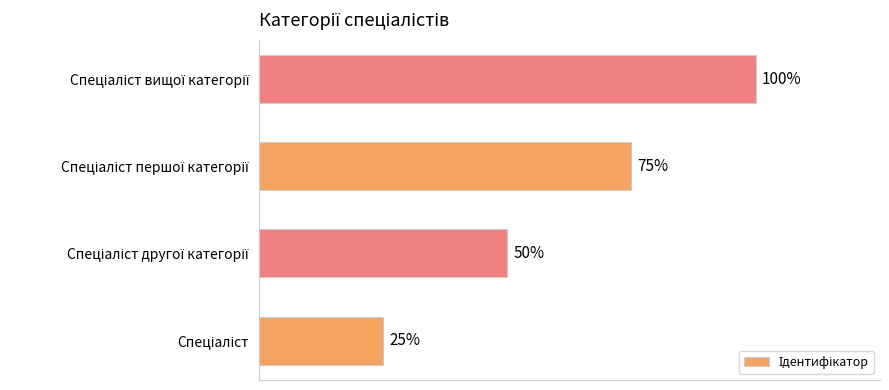

Count the values in the range 2 to 4.

3